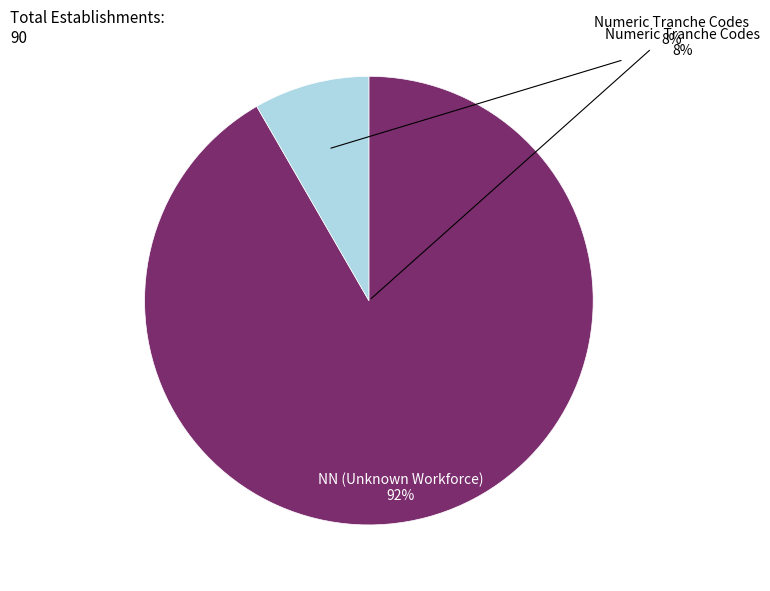

Approximately how many times larger is the value at NN compared to 06?

27.5